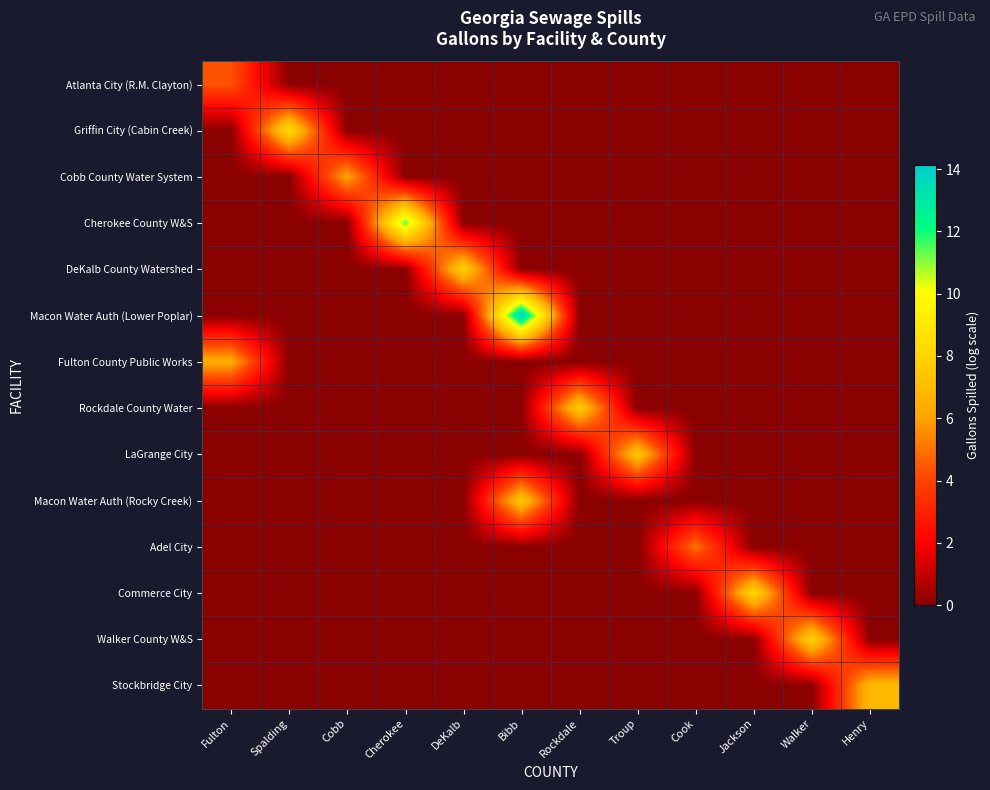

What is the difference between the highest and lowest values at Bibb?

14.1